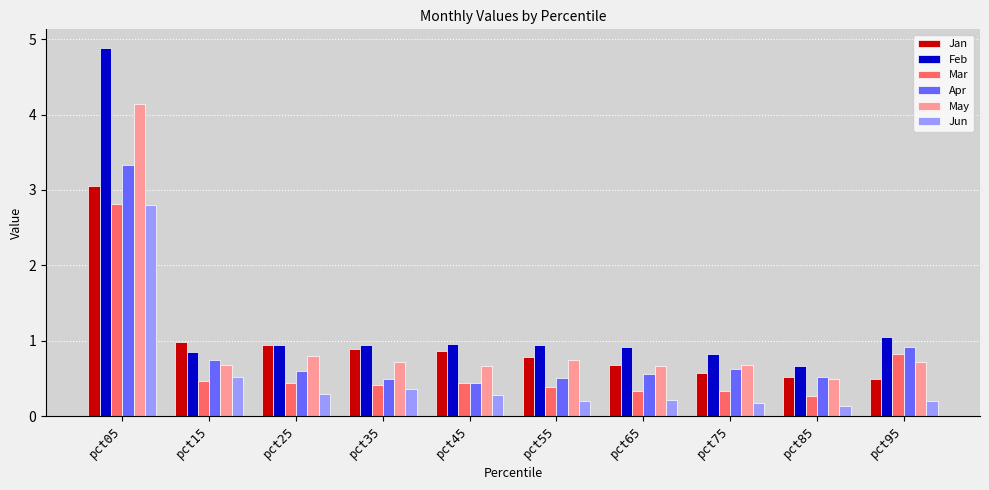

The Jun series shows 0.5 at pct15. True or false?

True